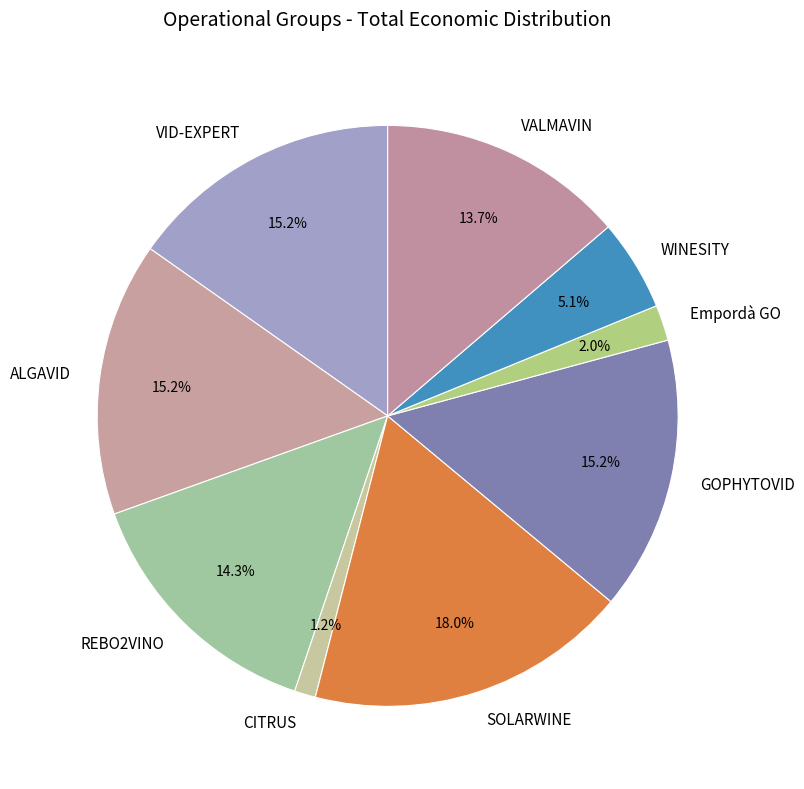

Does GOPHYTOVID represent more than half of the total?

No